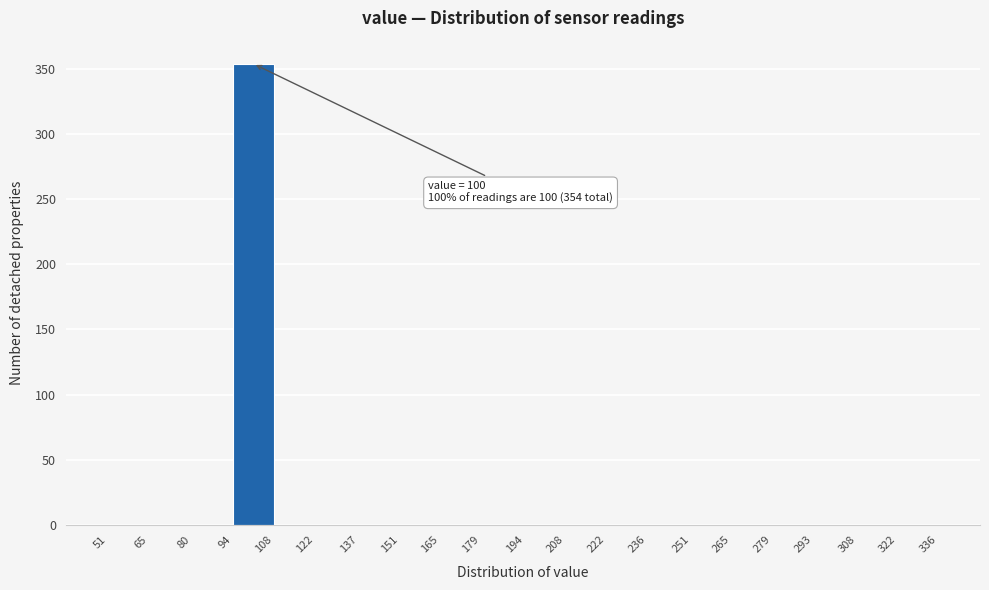

Which range on the x-axis has the tallest bar?

94 to 108